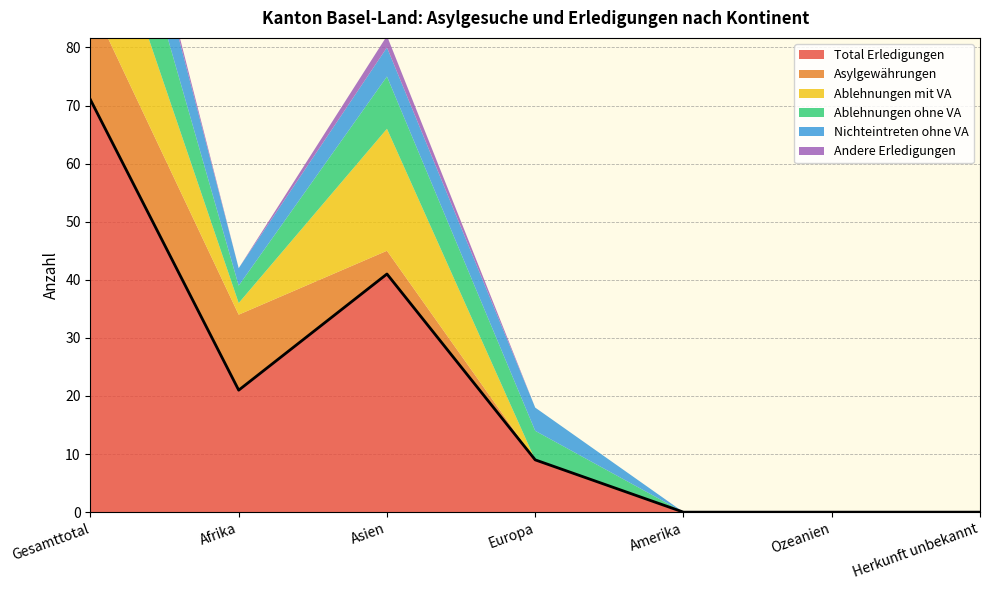

How many categories are shown in the chart?

7